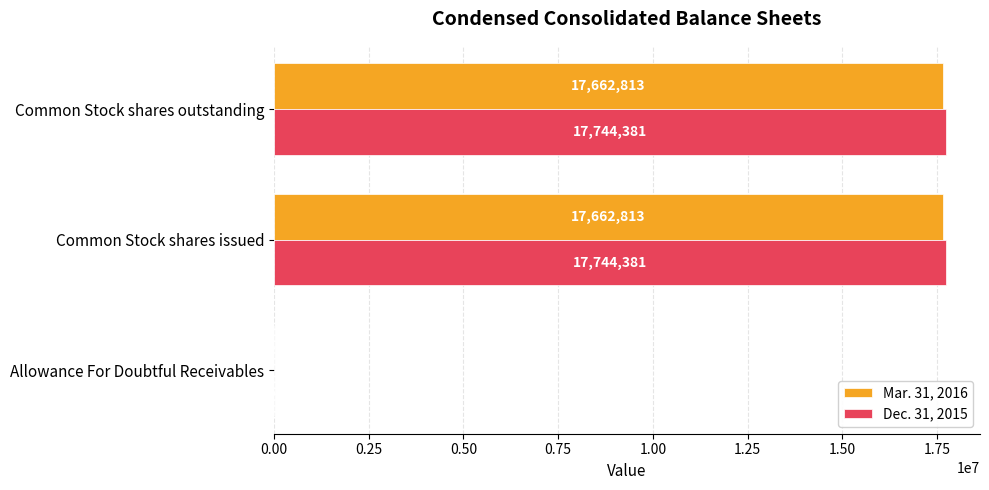

What is the average value of the Dec. 31, 2015 series?

11830792